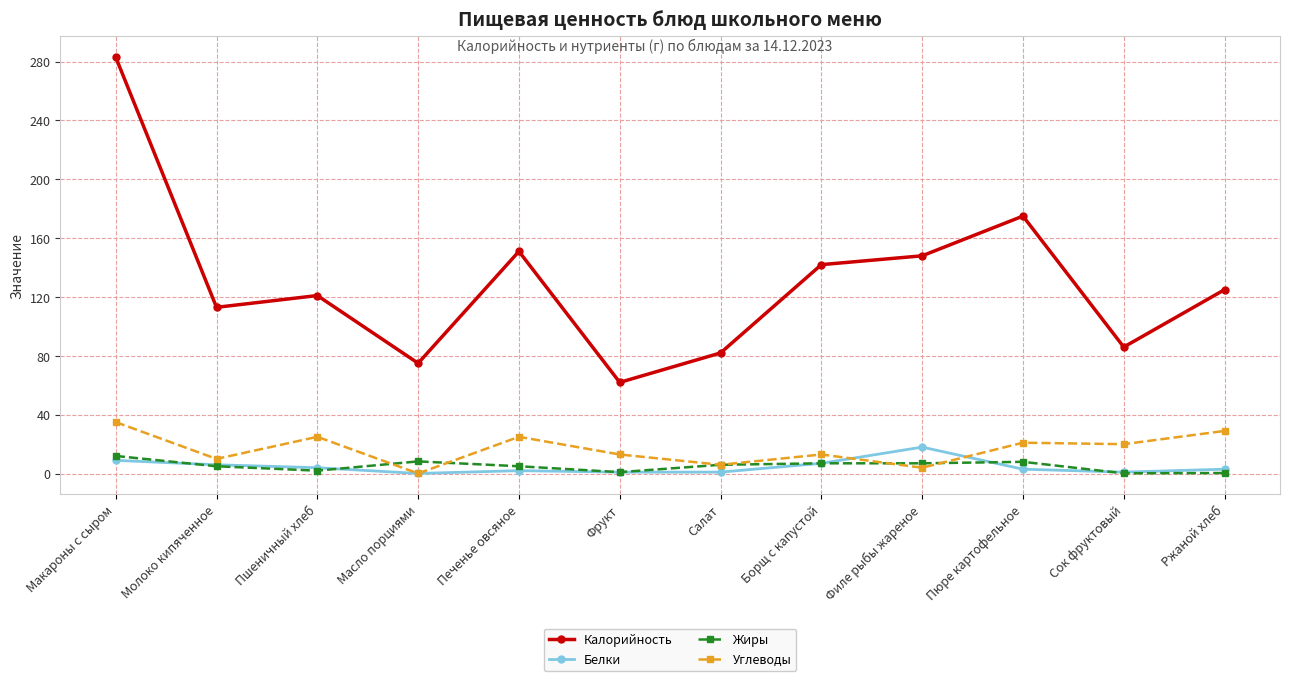

At Ржаной хлеб, list the series in order from smallest to largest.

Жиры, Белки, Углеводы, Калорийность